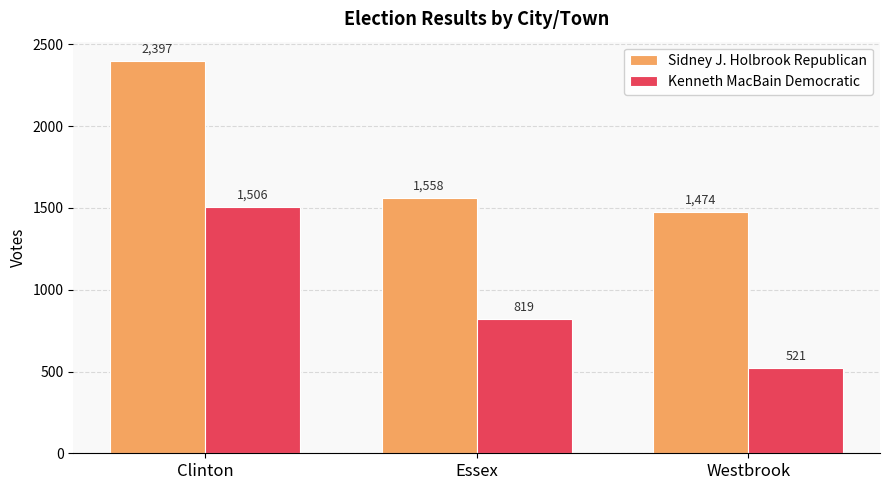

At which category does the chart reach its minimum across all series?

Westbrook